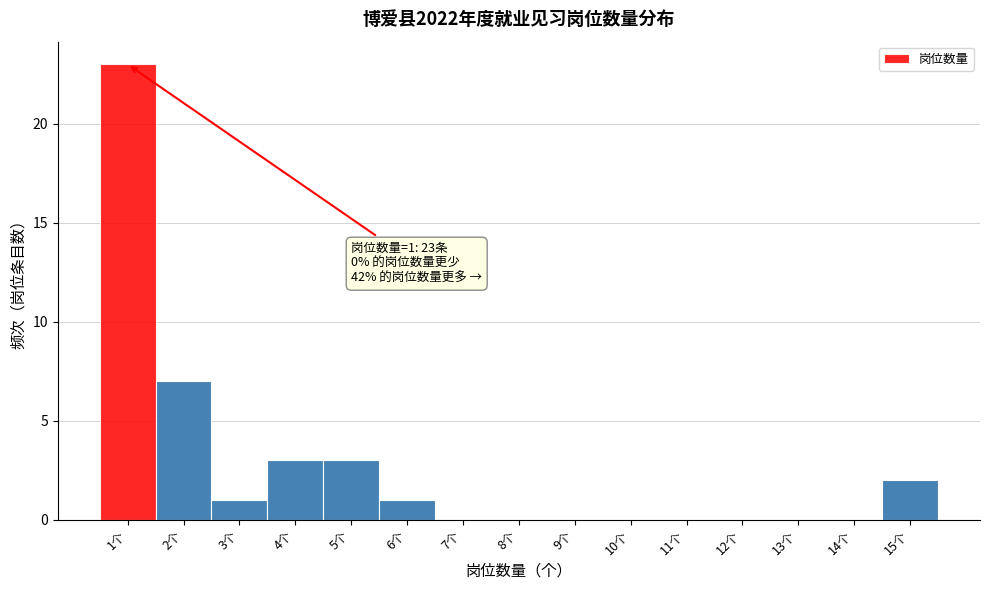

Which range on the x-axis has the tallest bar?

0.5 to 1.5